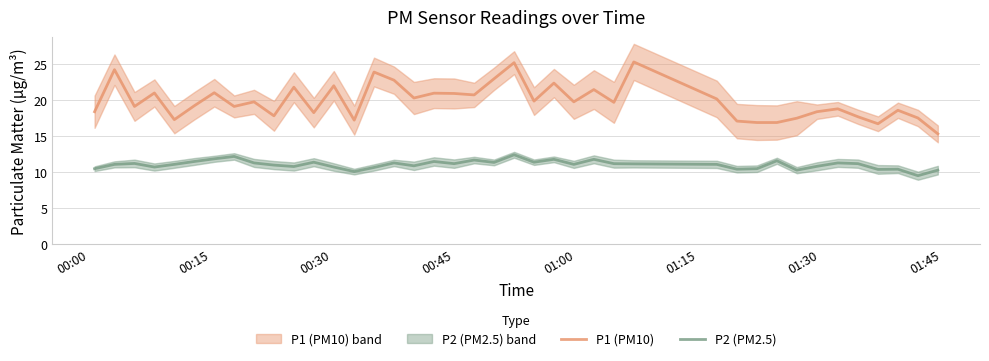

What is the highest value of the P2 (PM2.5) series?

12.4